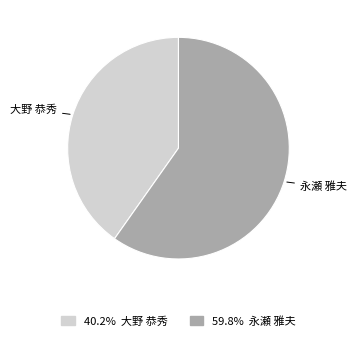

Is there a majority slice in this chart?

Yes